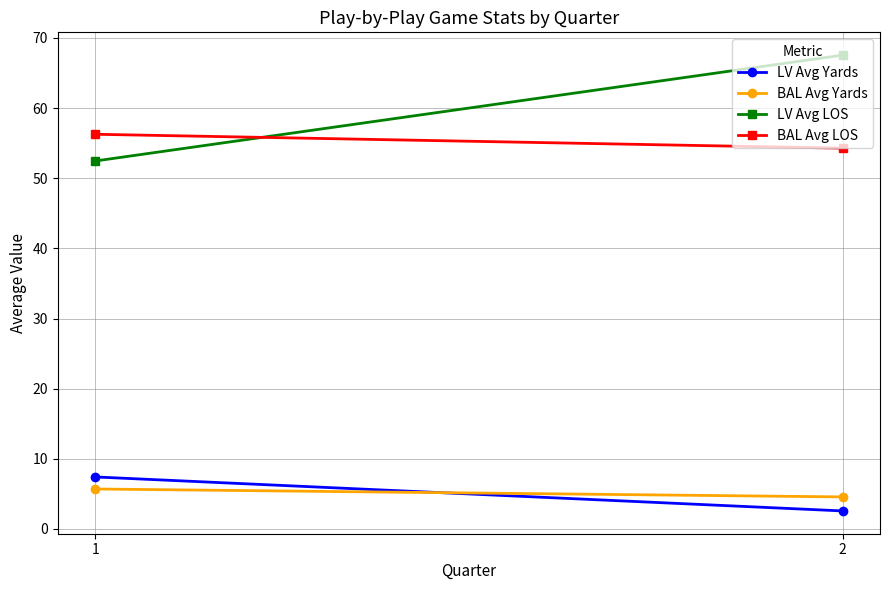

At which label is BAL Avg LOS closest to 55?

2